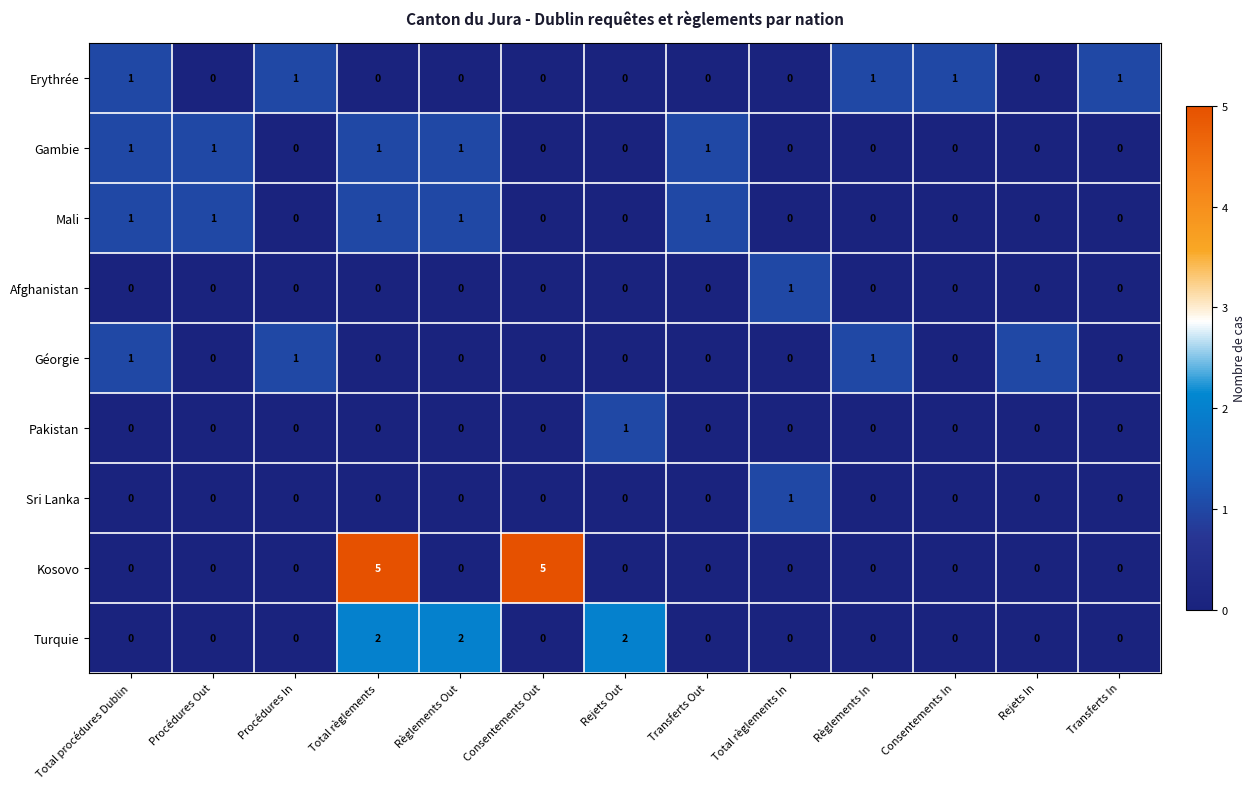

At how many categories does at least one series exceed 3?

2